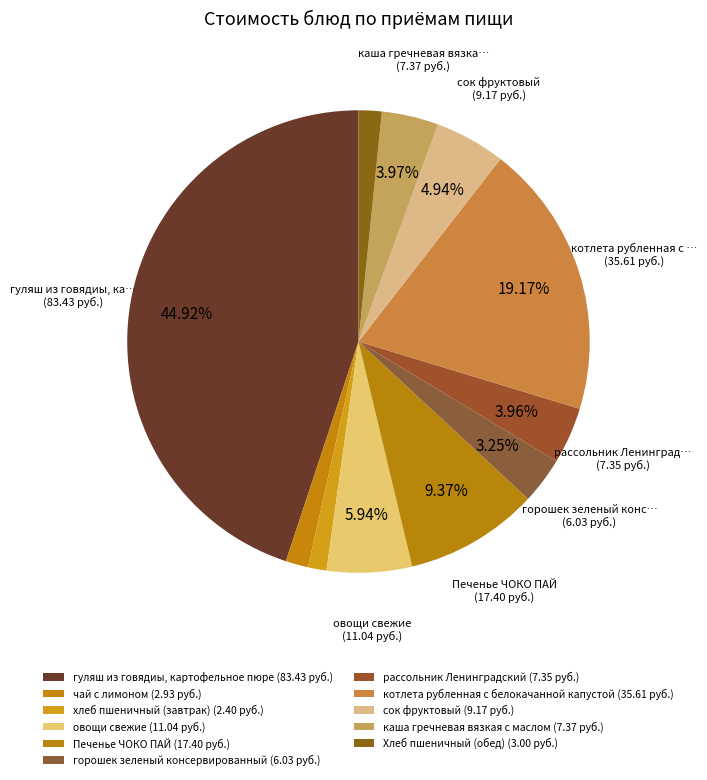

How many slices are in this pie chart?

11